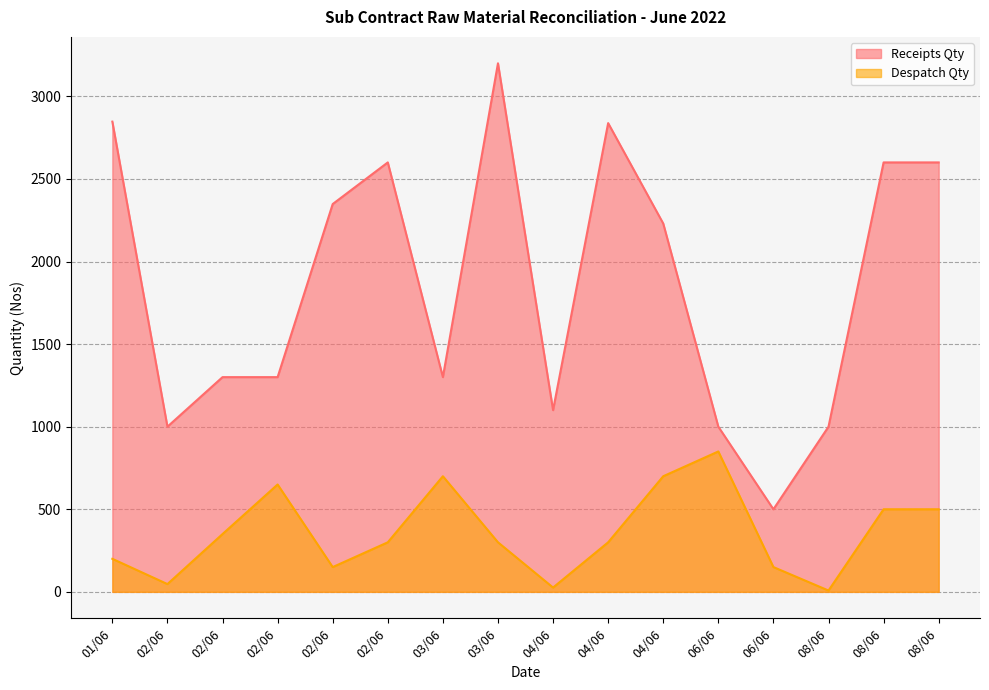

Reading right to left, transcribe all the data shown in this chart.

Receipts Qty: 08/06=2600	08/06=2600	08/06=1000	06/06=500	06/06=1000	04/06=2230	04/06=2838	04/06=1100	03/06=3200	03/06=1300	02/06=2600	02/06=2348	02/06=1300	02/06=1300	02/06=1000	01/06=2847
Despatch Qty: 08/06=500	08/06=500	08/06=8	06/06=150	06/06=850	04/06=700	04/06=300	04/06=26	03/06=300	03/06=700	02/06=300	02/06=150	02/06=650	02/06=350	02/06=47	01/06=200